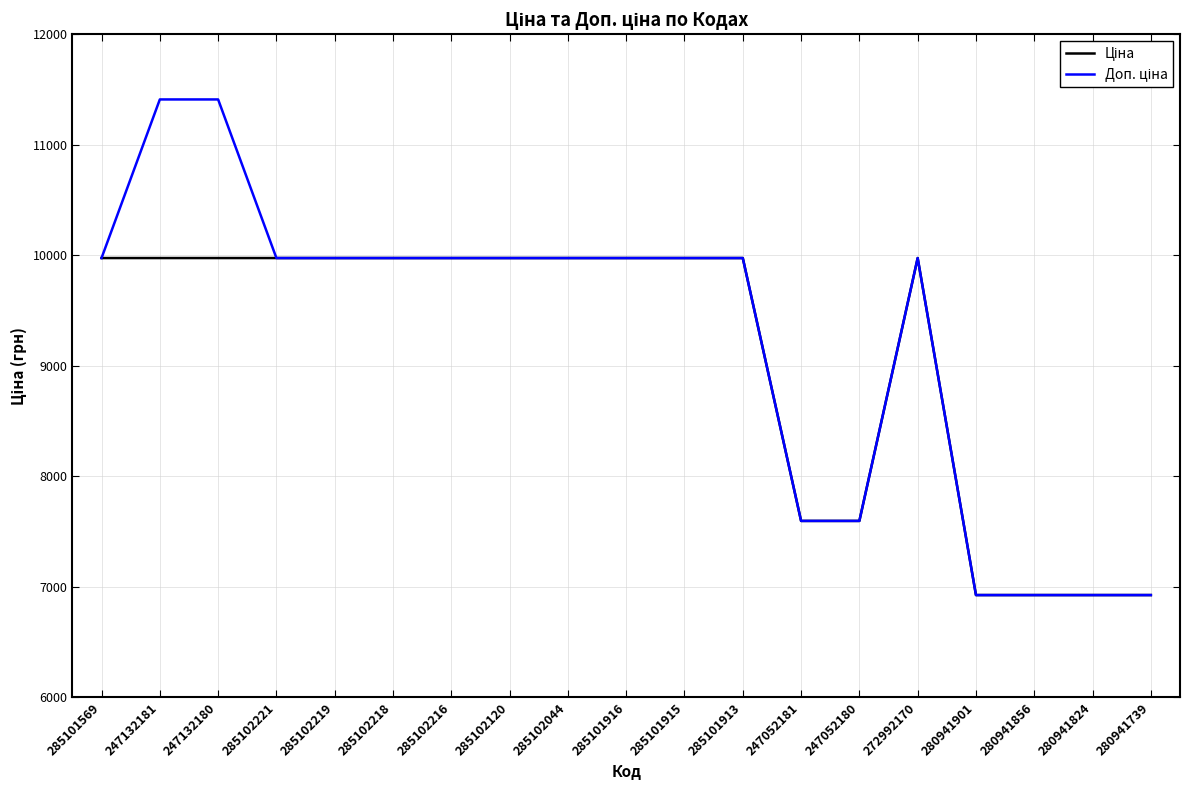

What is the smallest value displayed?

6925.7